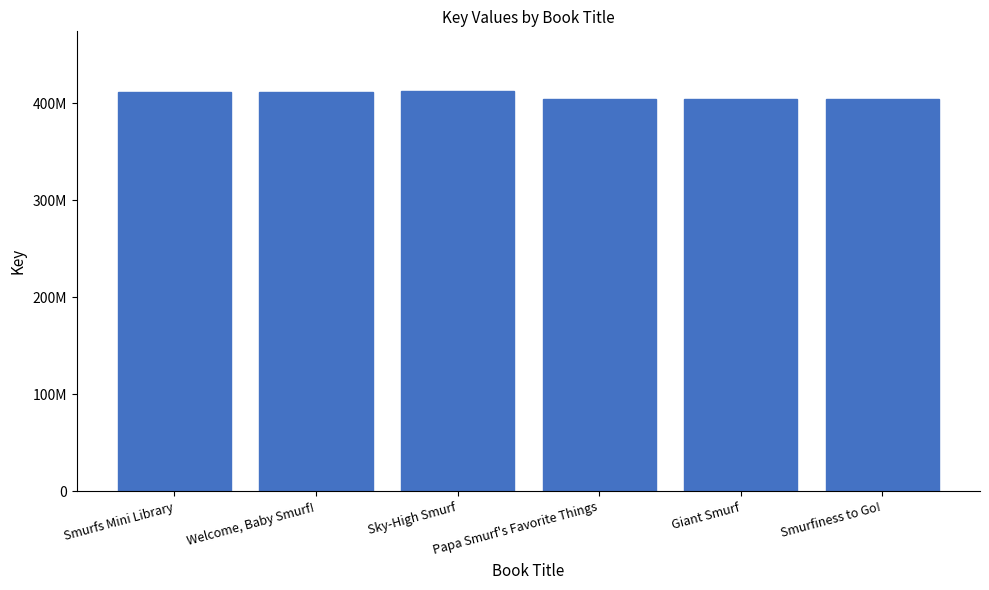

What is the ratio of the value at Smurfiness to Go! to the value at Welcome, Baby Smurf!?

1.0